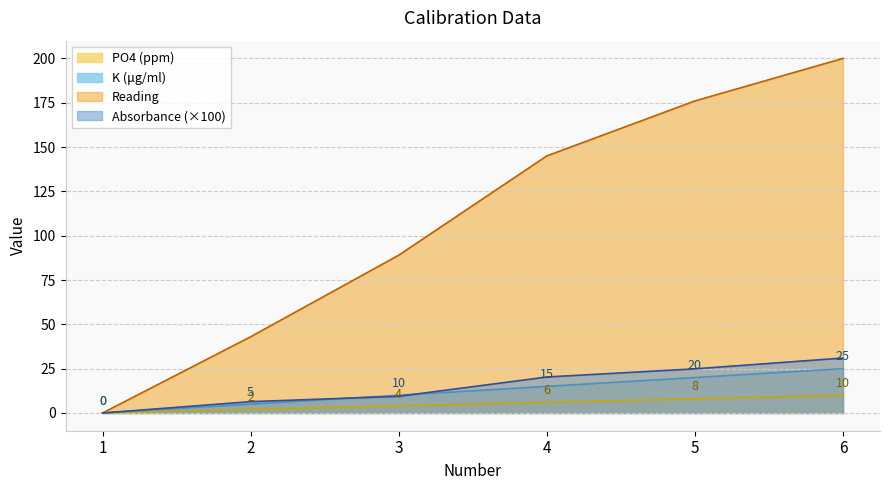

True or false: K (μg/ml) has more than 1 points higher than both neighbors.

False